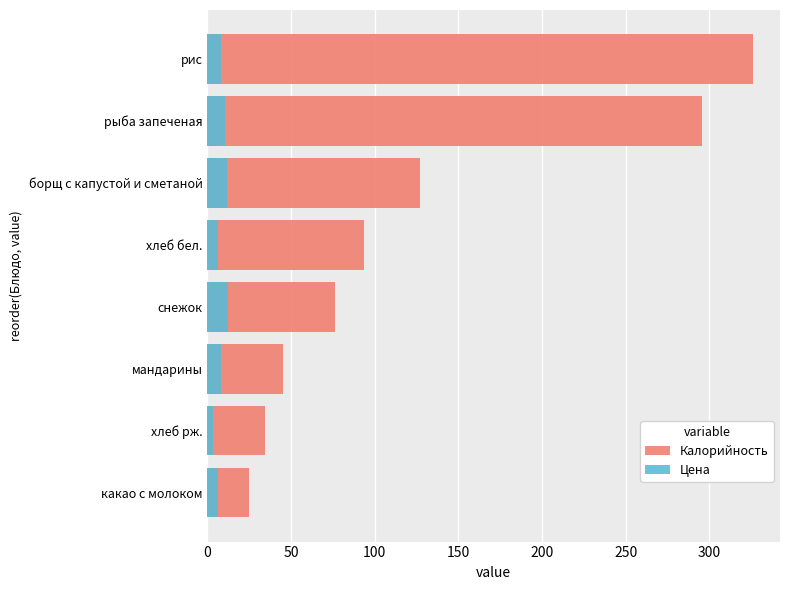

How many distinct data groups are displayed?

2